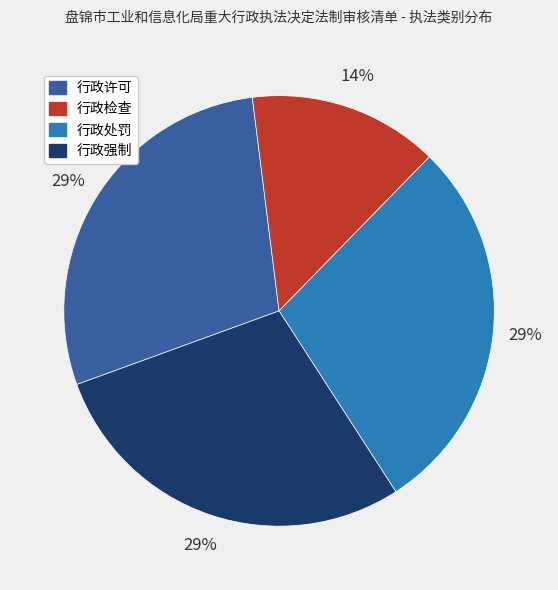

Which category has the smallest portion of the pie?

行政检查